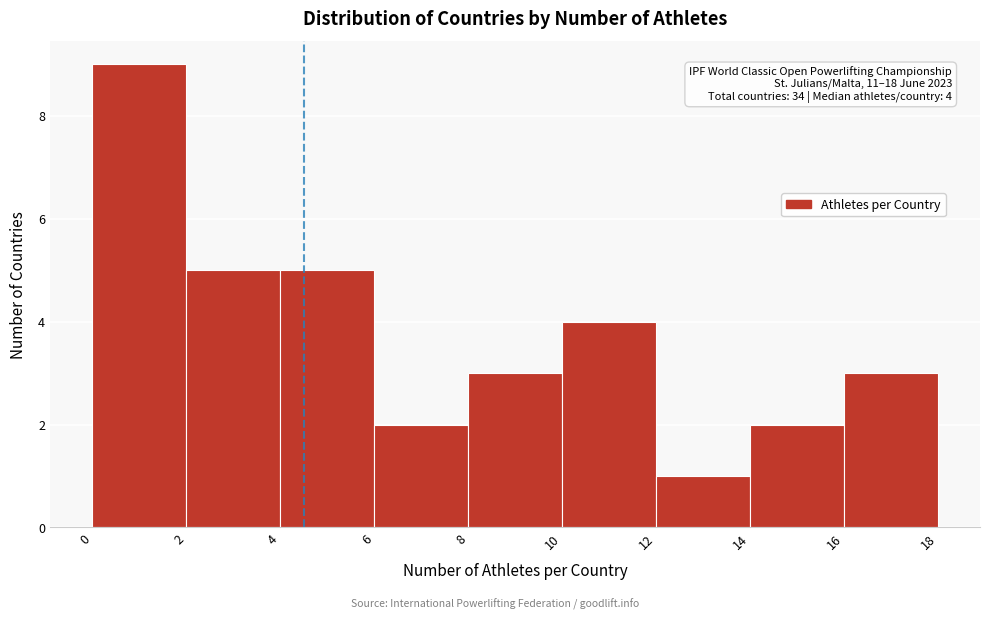

Which range on the x-axis has the tallest bar?

0 to 2